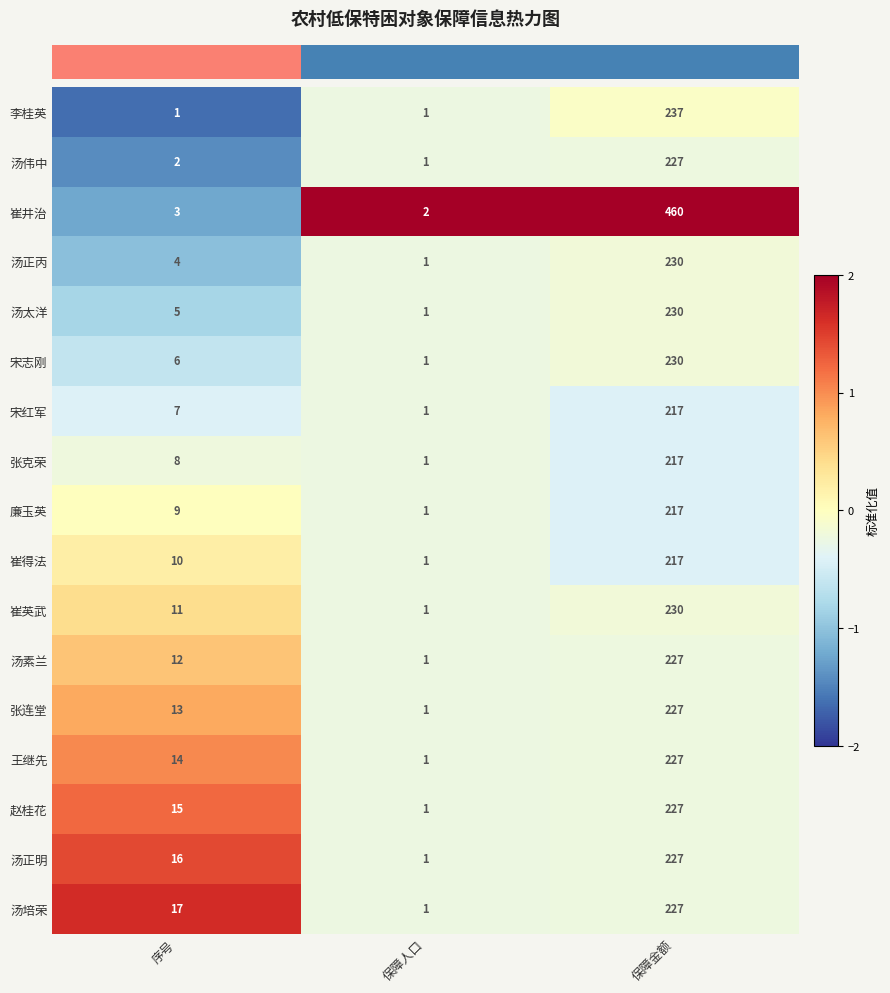

At how many categories does at least one series exceed 1?

3